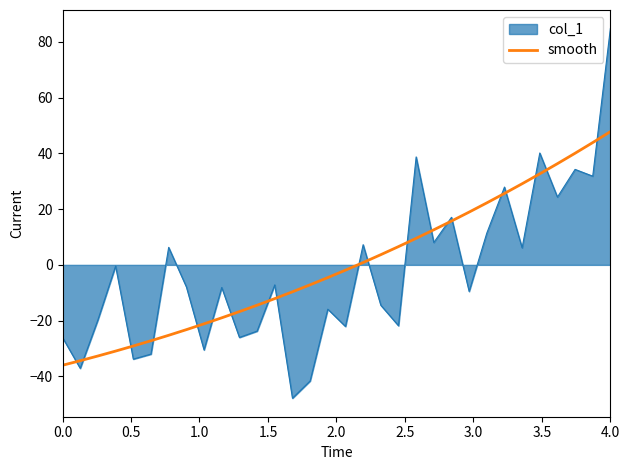

Count the number of data series in this chart.

2